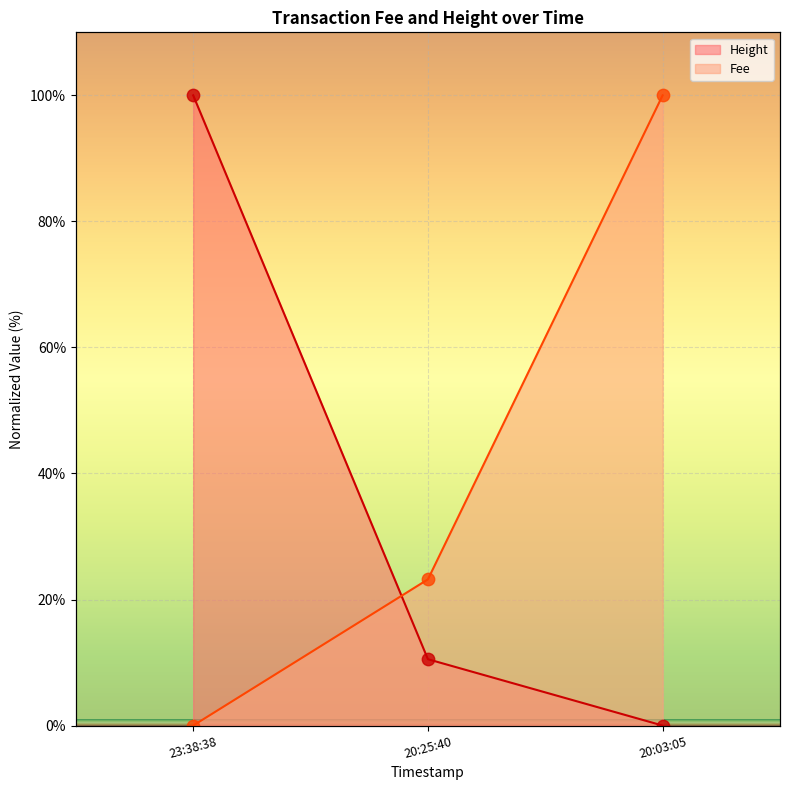

Which series contains the highest Y value?

Fee